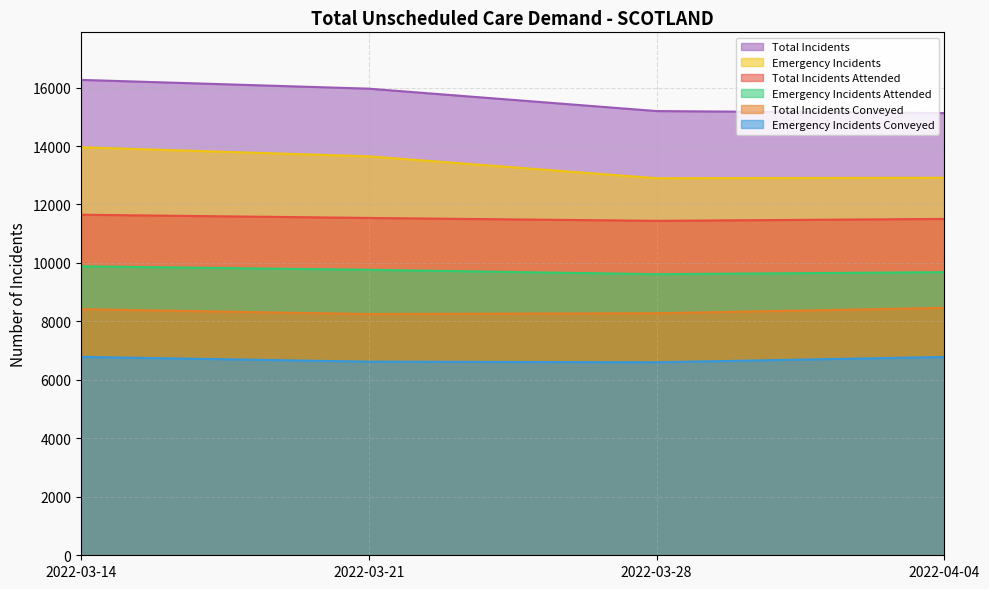

List the labels in order of Emergency Incidents value, smallest first.

2022-03-28, 2022-04-04, 2022-03-21, 2022-03-14